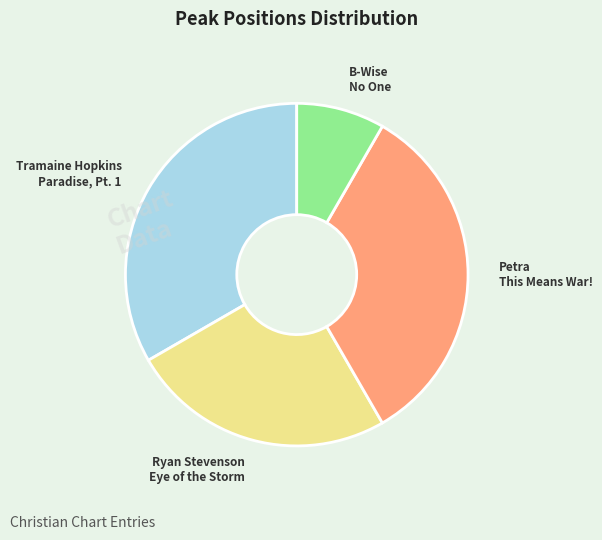

Does any single category account for the majority?

No